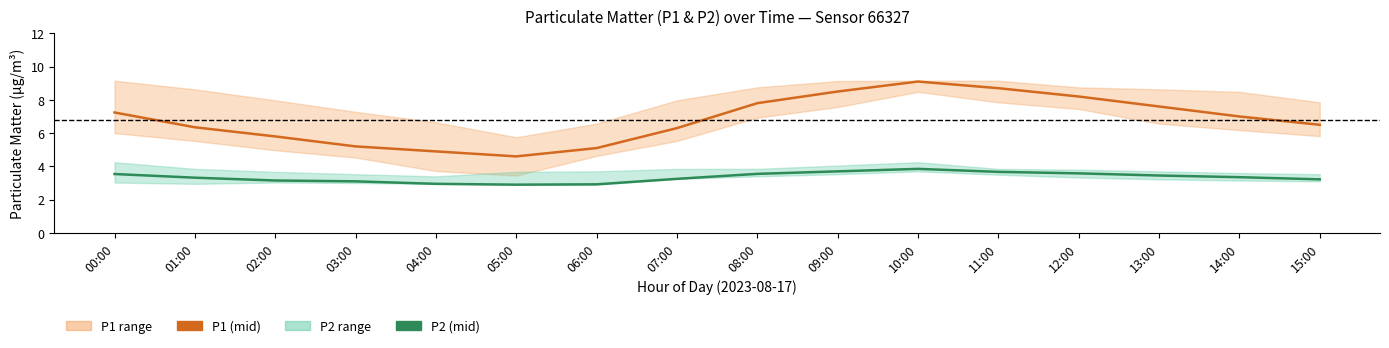

At how many categories does at least one series exceed 5?

14